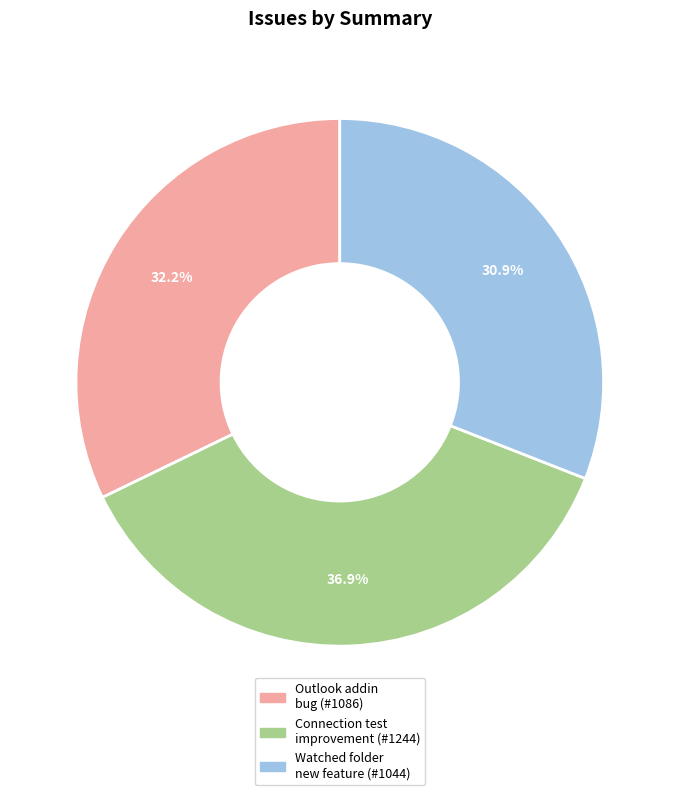

Is there any slice that represents more than half of the pie?

No